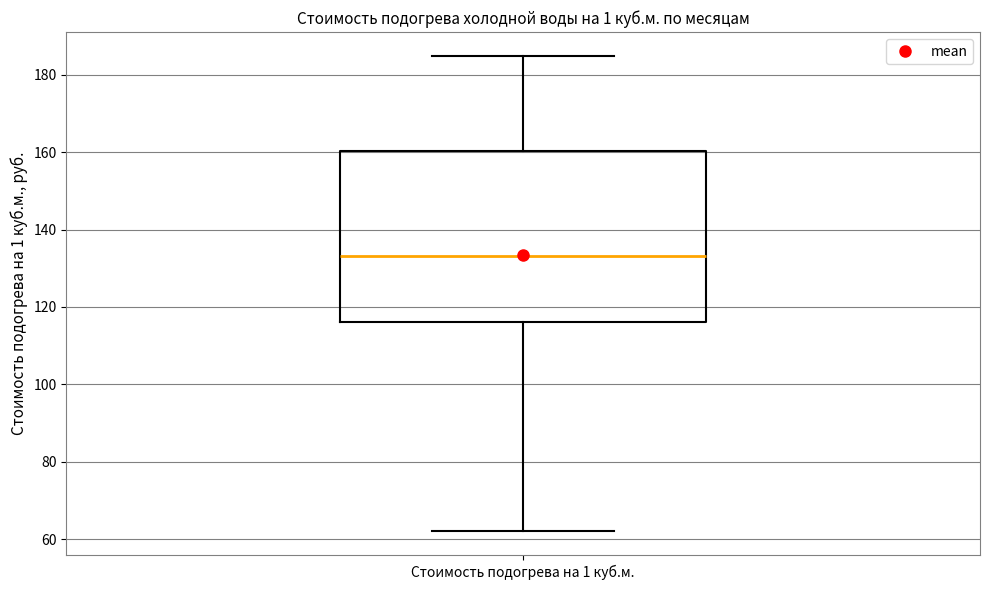

Read this box plot against the y-axis: the position of the median line, the range covered by the box, and the ends of both whiskers. The values are not printed on the chart, so give them approximately, as read against the axis.

median 134, box 116 to 160, whiskers 62 to 184